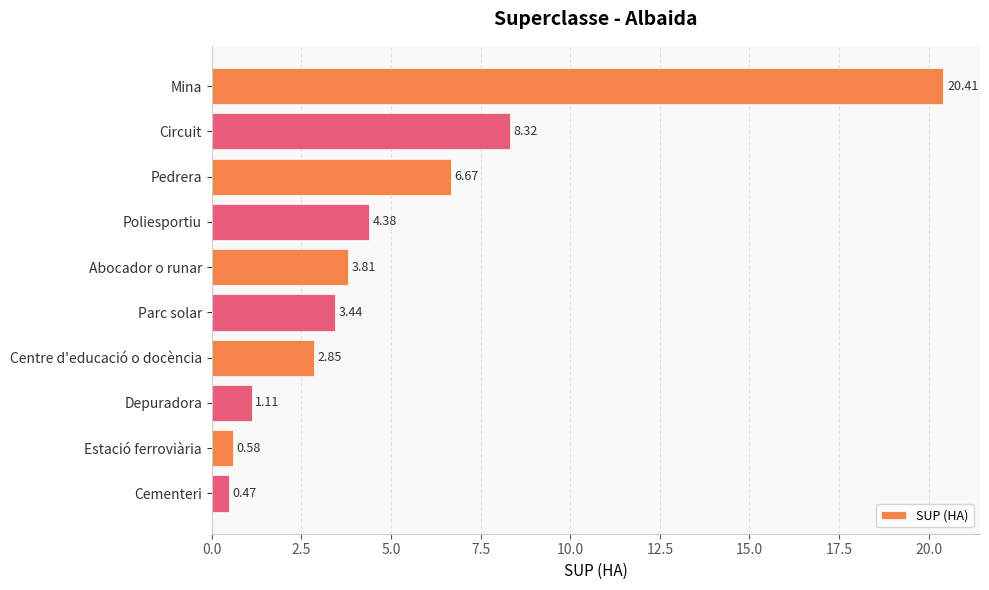

What is the change in value from Mina to Abocador o runar?

-16.6